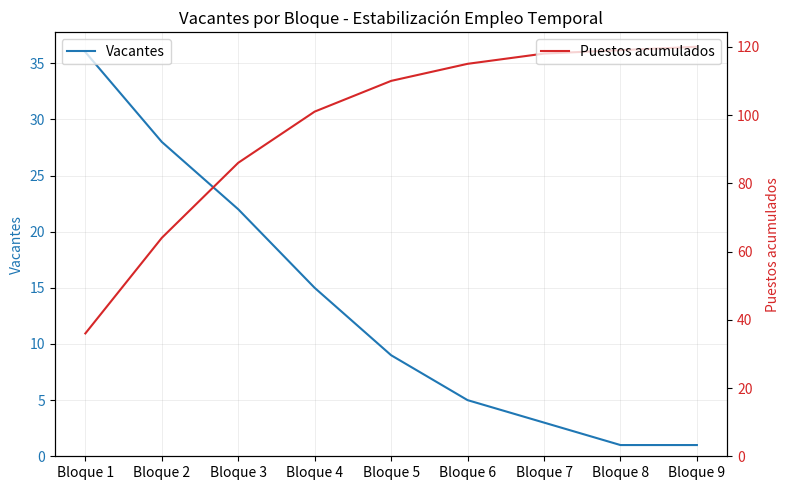

Which category has the highest value in the Vacantes series?

Bloque 1